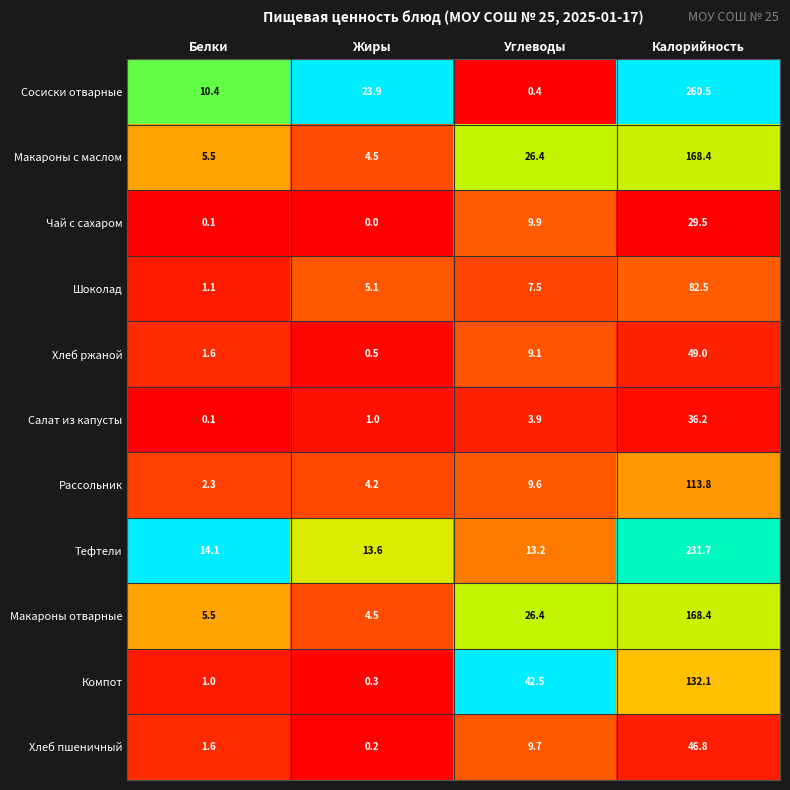

Where does the Макароны отварные series first go above 26?

Углеводы